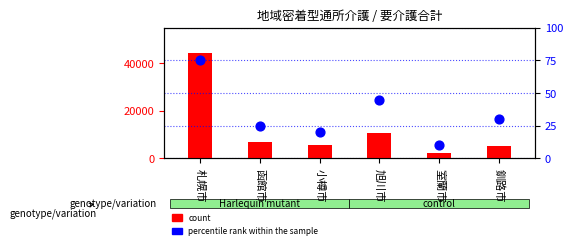

What is the total value across all series at 函館市?

6827